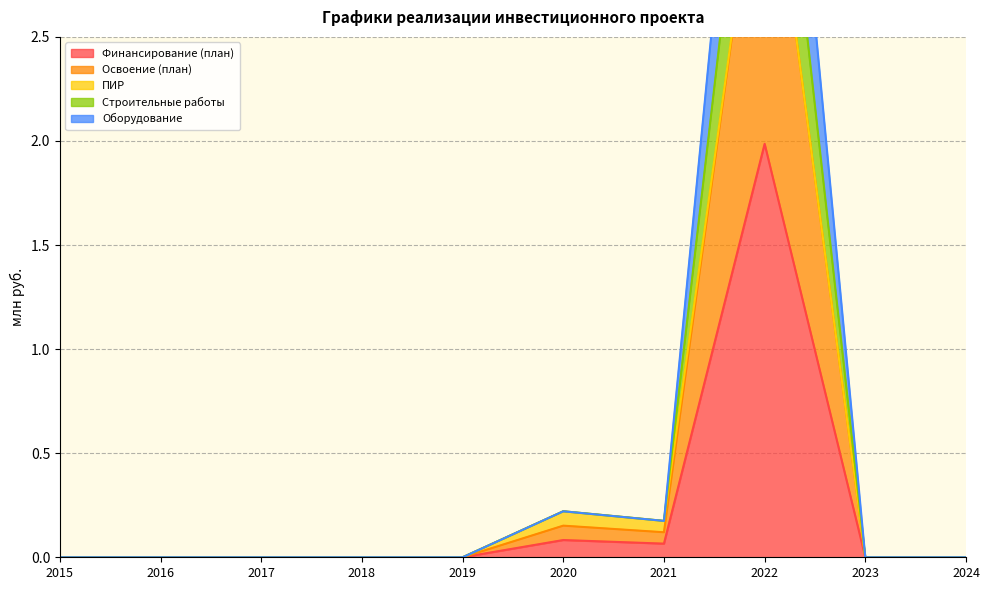

Does the chart display data point markers on the line(s)?

No